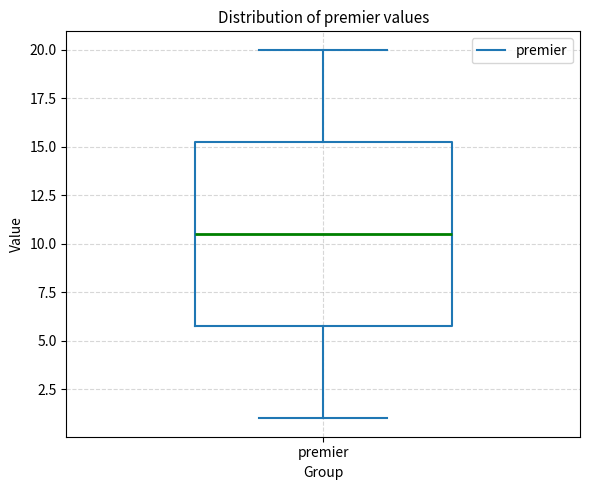

Transcribe this box plot: give where the median line is, the range the box spans, and where the two whiskers end, as read against the y-axis. The values are not printed on the chart, so give them approximately, as read against the axis.

median 10.5, box 6.0 to 15.5, whiskers 1.0 to 20.0